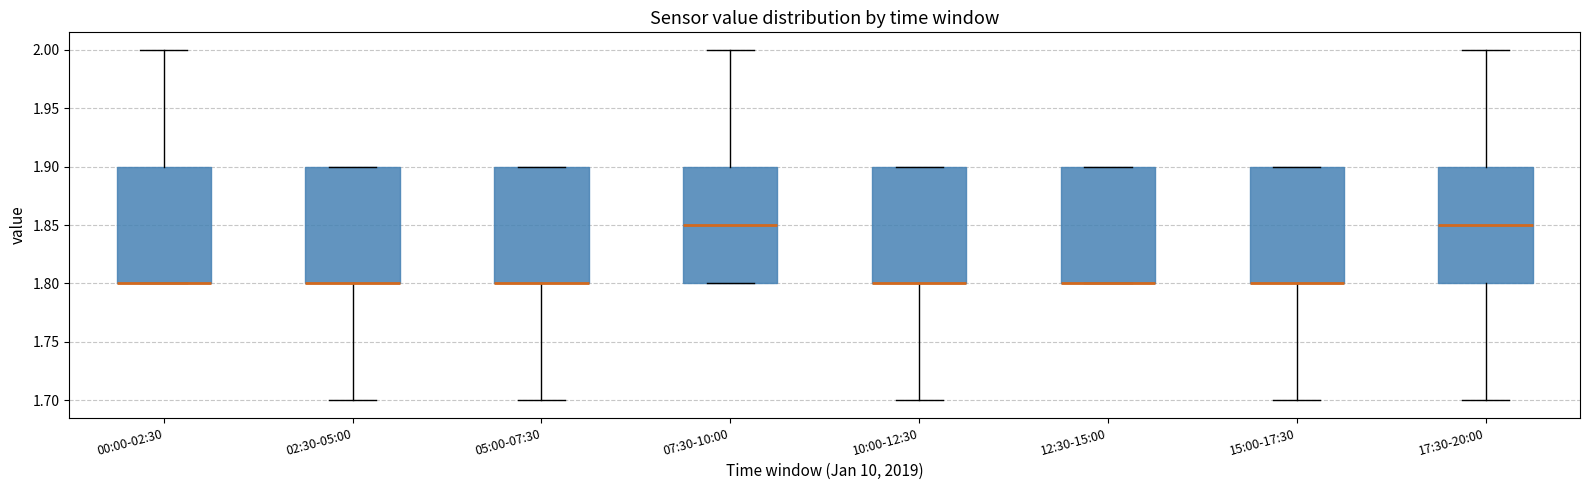

Where does the median line of the box for 17:30-20:00 sit on the y-axis? The values are not printed on the chart, so give them approximately, as read against the axis.

1.85